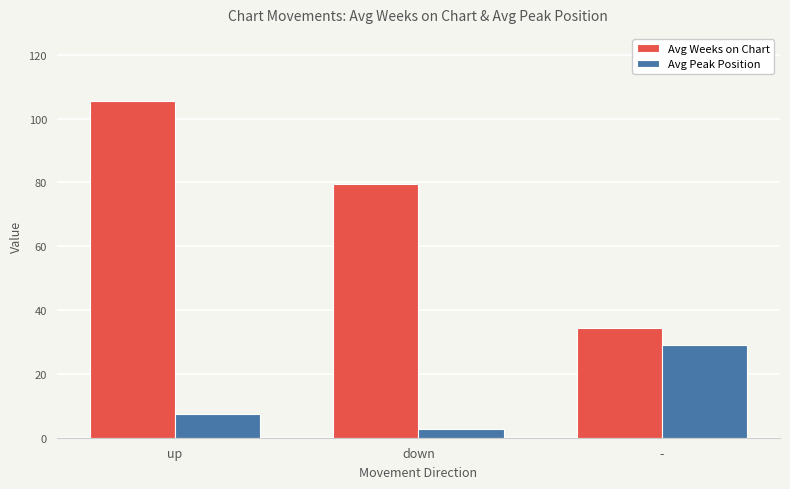

The value of Avg Weeks on Chart at down is 47.2. True or false?

False